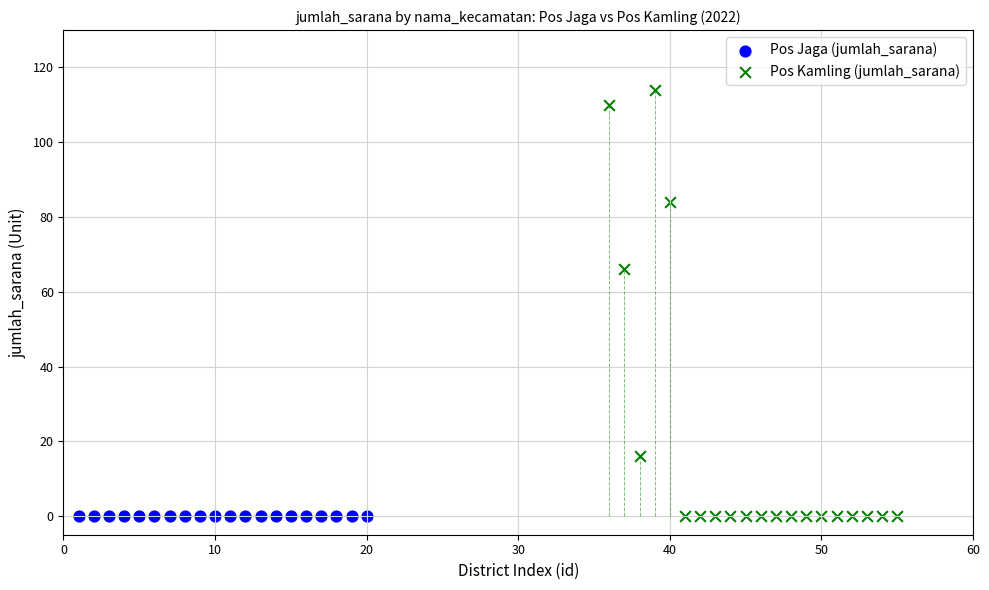

Which series contains the highest Y value?

Pos Kamling (jumlah_sarana)